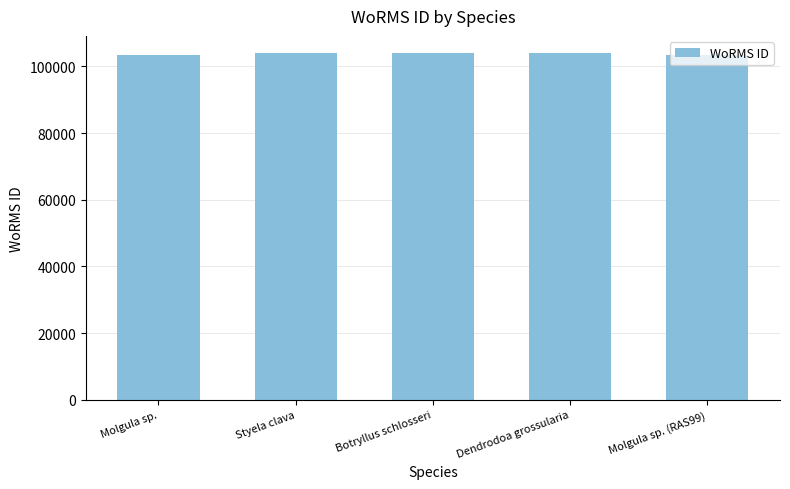

What is the maximum value shown in the chart?

103929